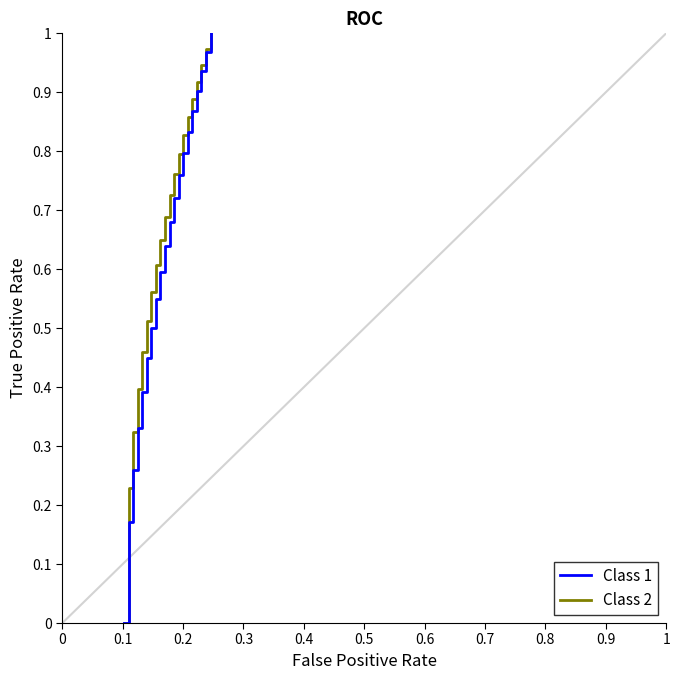

Is this an area chart (filled region under the line)?

No